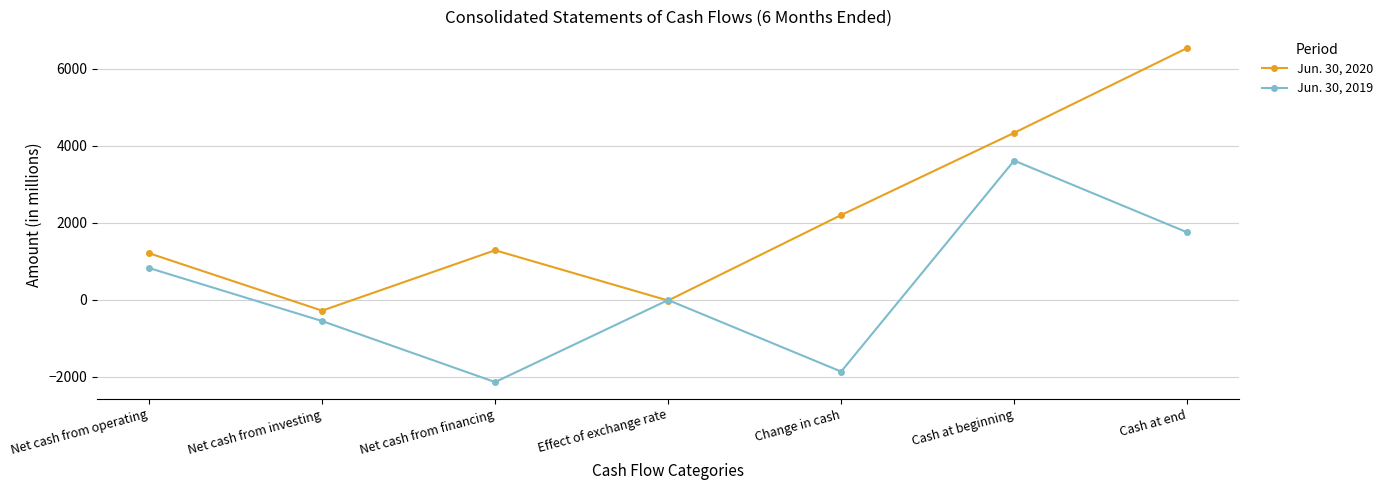

Between Net cash from investing and Cash at beginning, which series saw the biggest shift?

Jun. 30, 2020